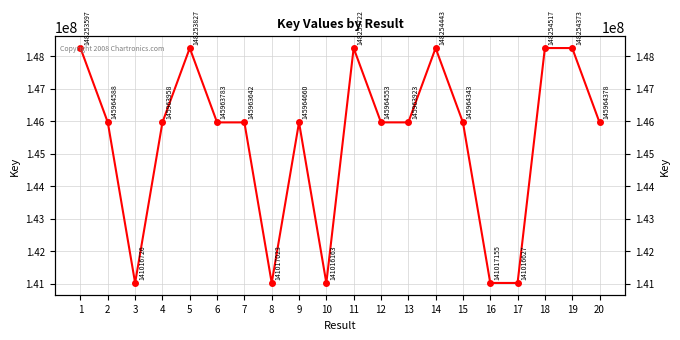

Which has a higher value, 10 or 12?

12